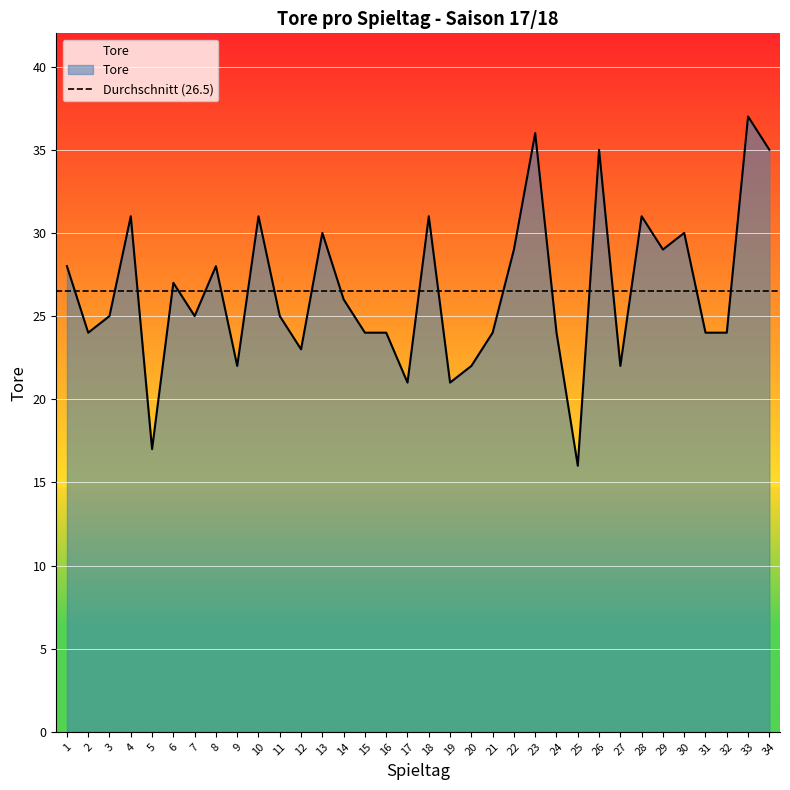

How many series are shown in this chart?

1